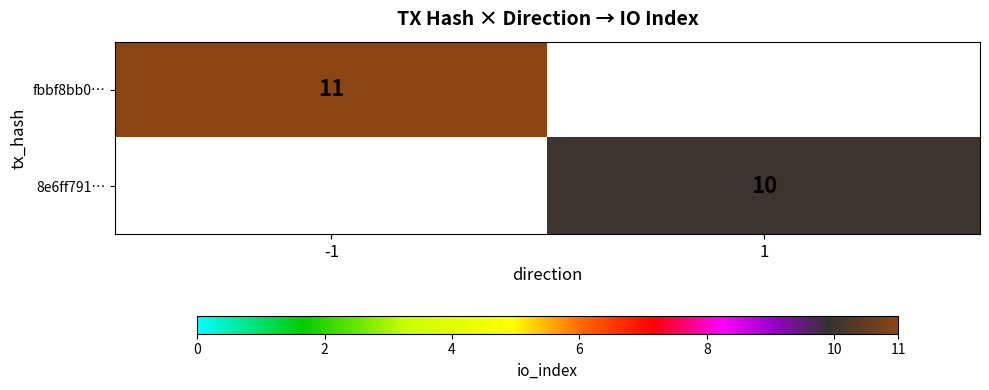

At how many categories does at least one series exceed 10?

1